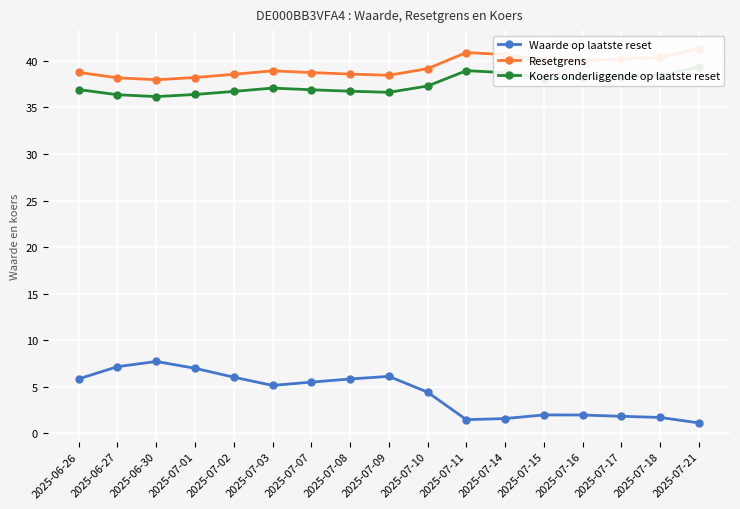

True or false: Resetgrens has a value of 40.0 at 2025-07-16.

True